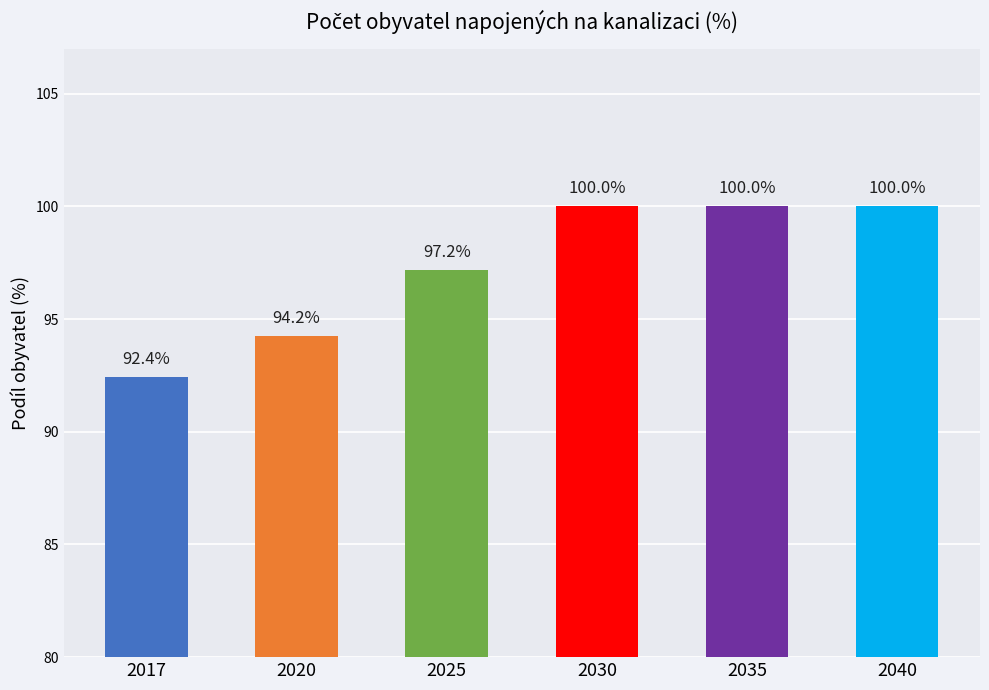

What is the smallest value displayed?

92.4